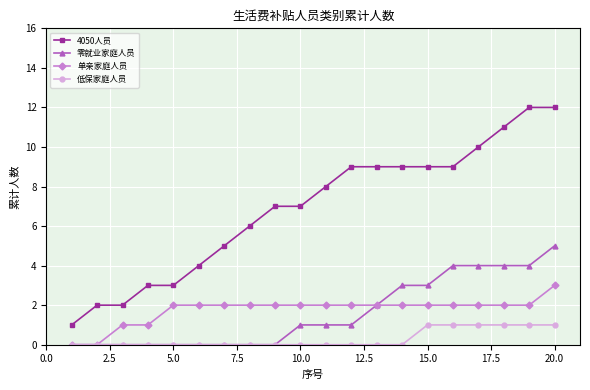

List the series in order of their peak value, highest first.

4050人员, 零就业家庭人员, 单亲家庭人员, 低保家庭人员